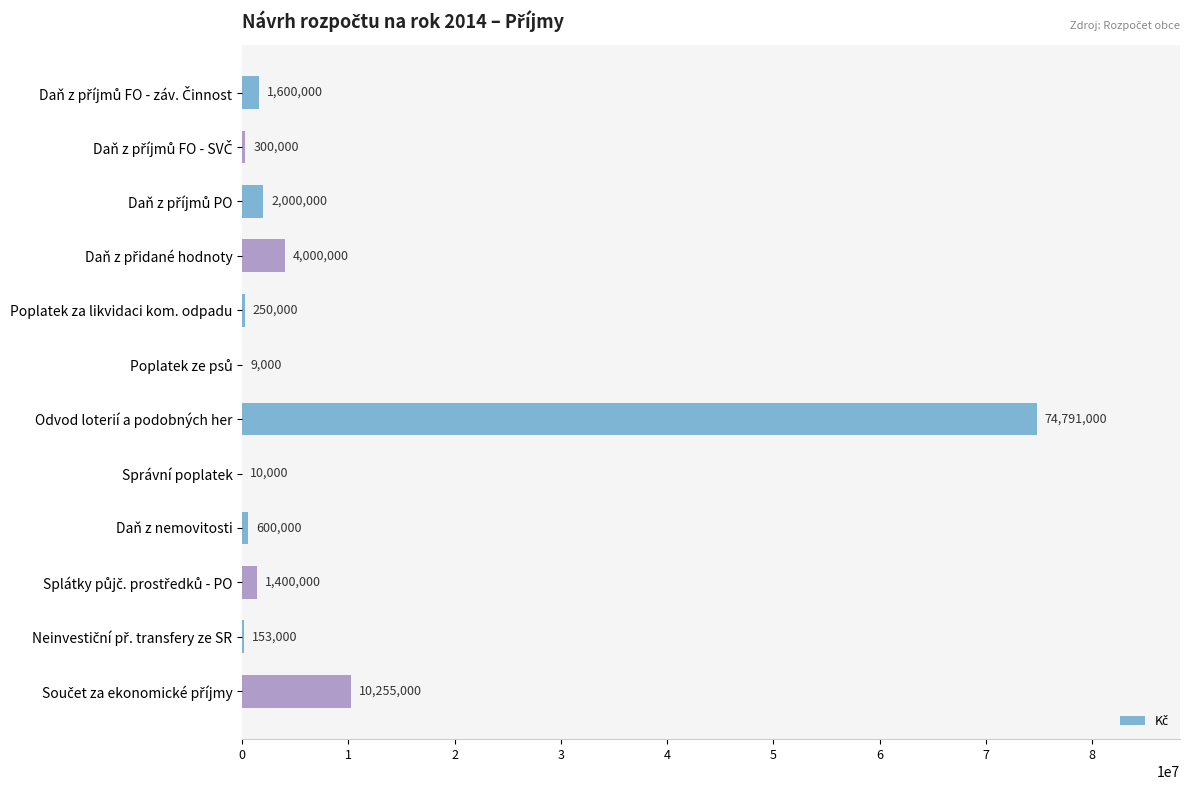

What is the approximate value at Poplatek za likvidaci kom. odpadu, to the nearest 50?

250000